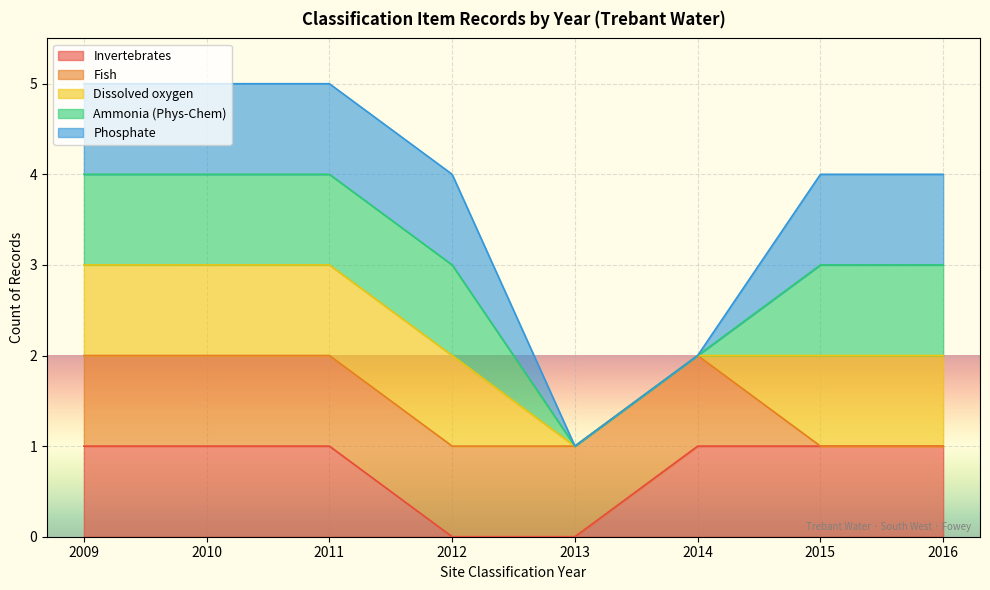

The Dissolved oxygen series shows 2011 at 2011. True or false?

True